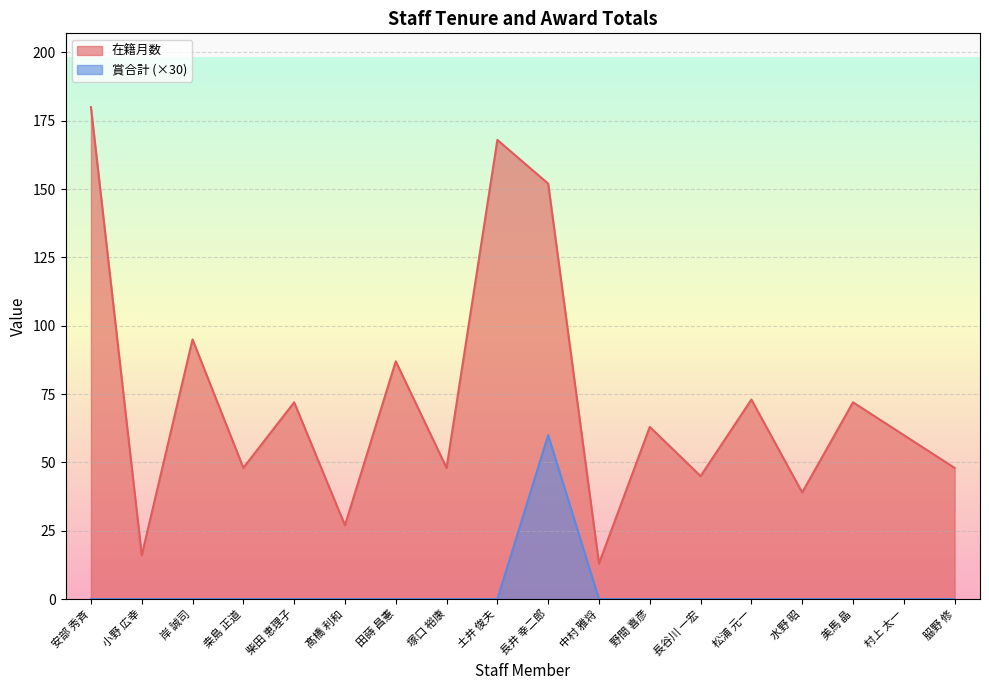

How many categories are shown in the chart?

18